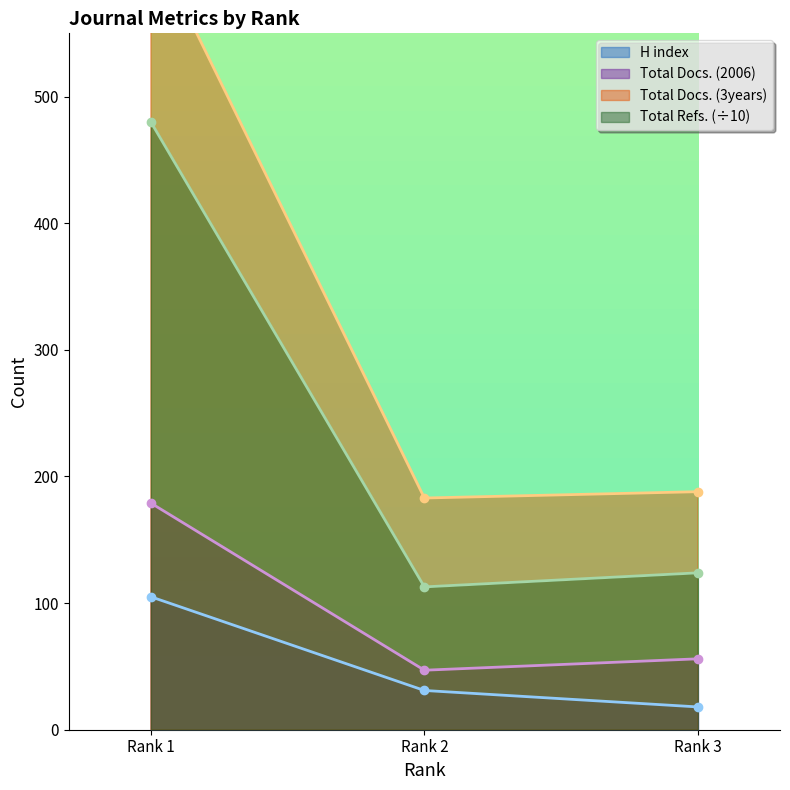

Is the value of Total Refs. at Rank 2 greater than the value of Total Docs. (3years) at Rank 2?

No